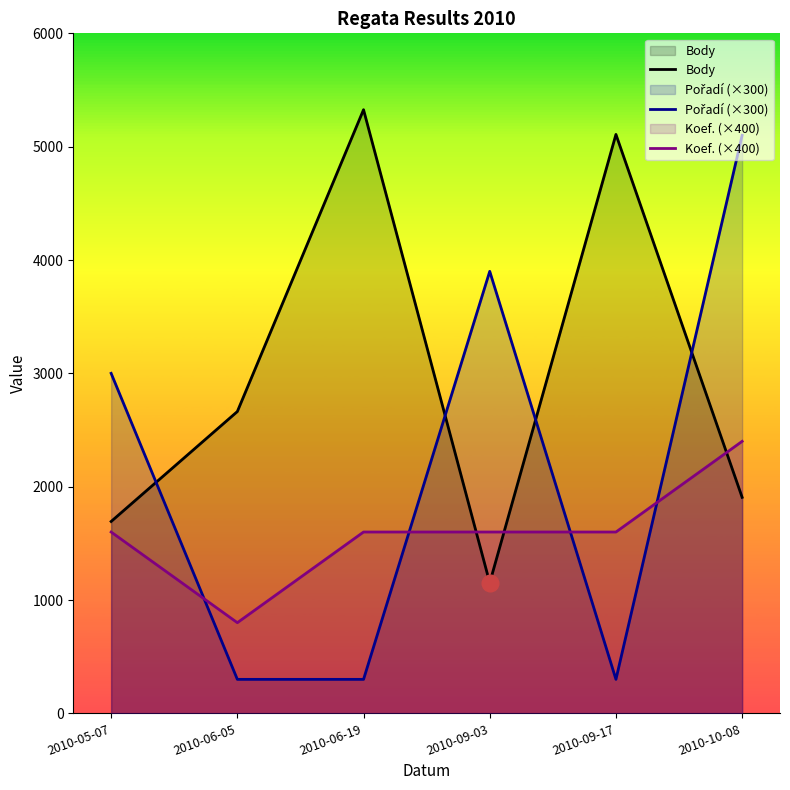

At which label does Pořadí (×300) first exceed 3000?

2010-09-03